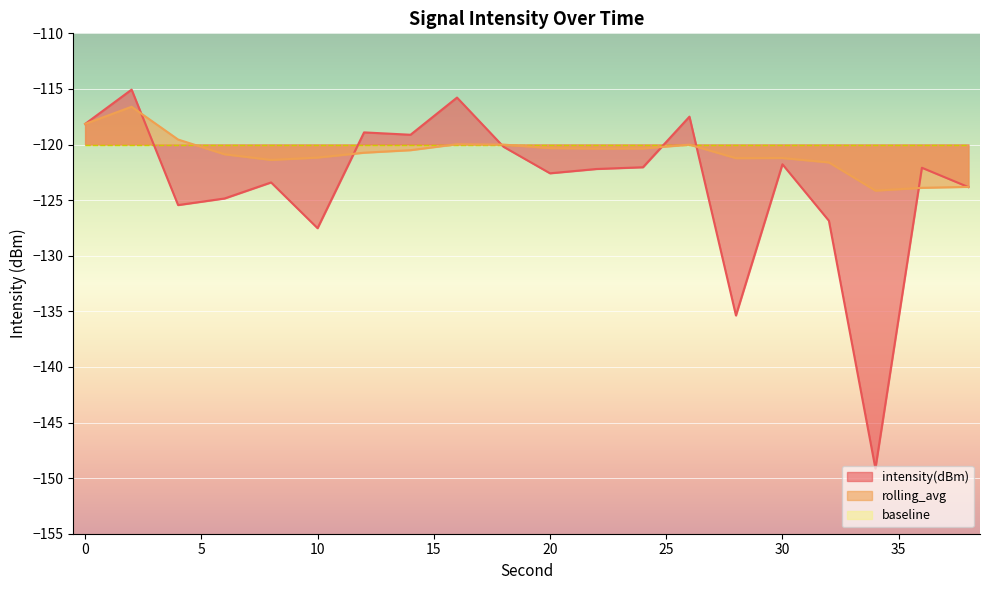

In rolling_avg, how many points are lower than both neighbors (excluding endpoints)?

4